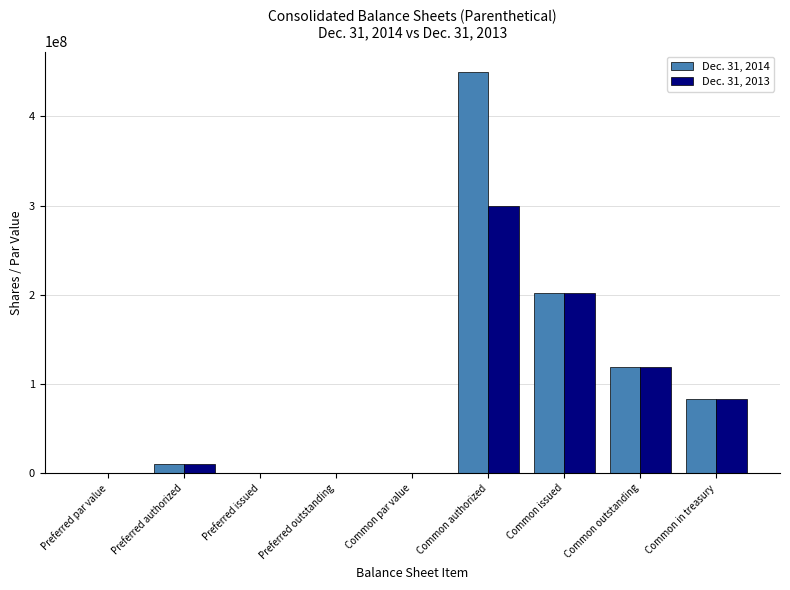

Is it true that Dec. 31, 2014 equals 161793353 at Common outstanding?

False